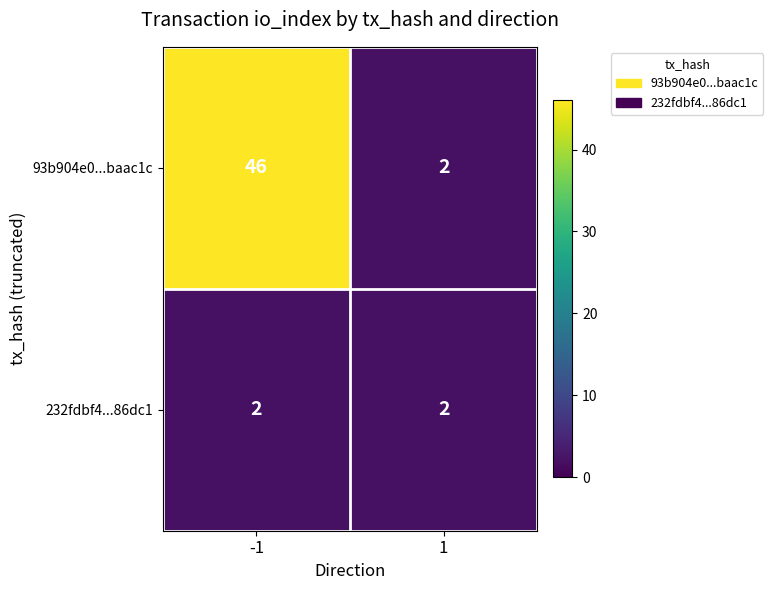

What is the spread (max minus min) of values at -1?

44